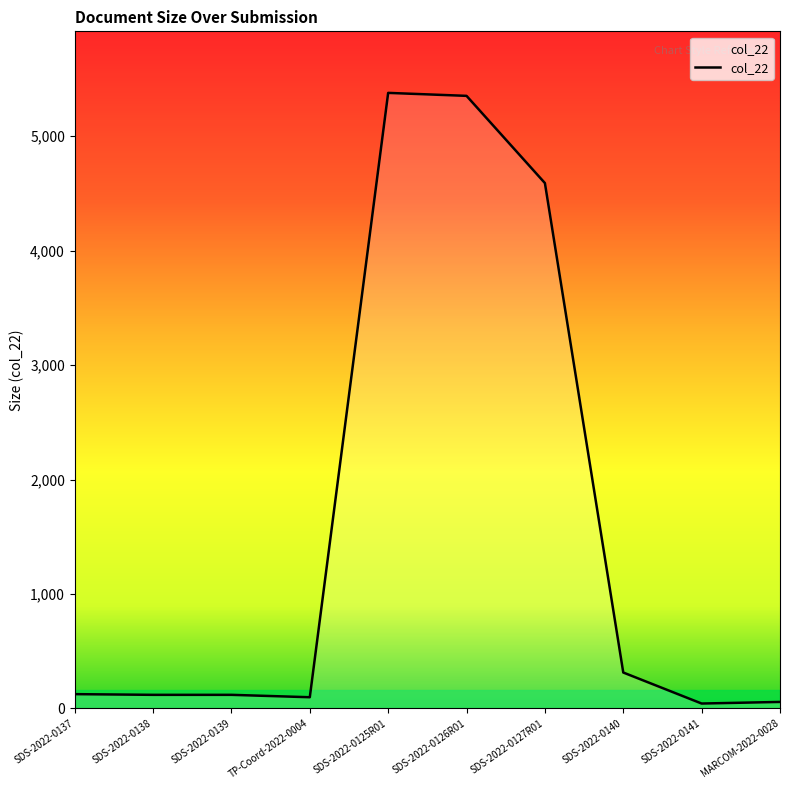

Where is the data nearest to the value 2710?

SDS-2022-0127R01